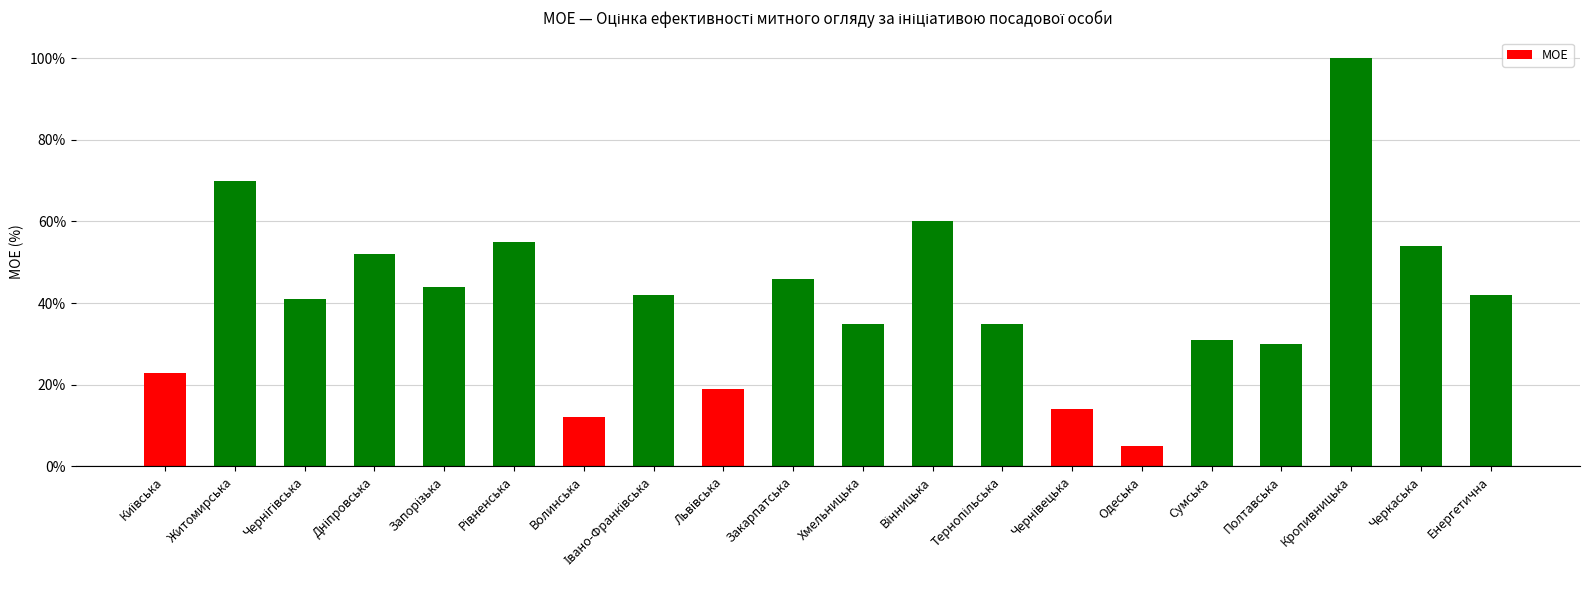

Count the number of data series in this chart.

1